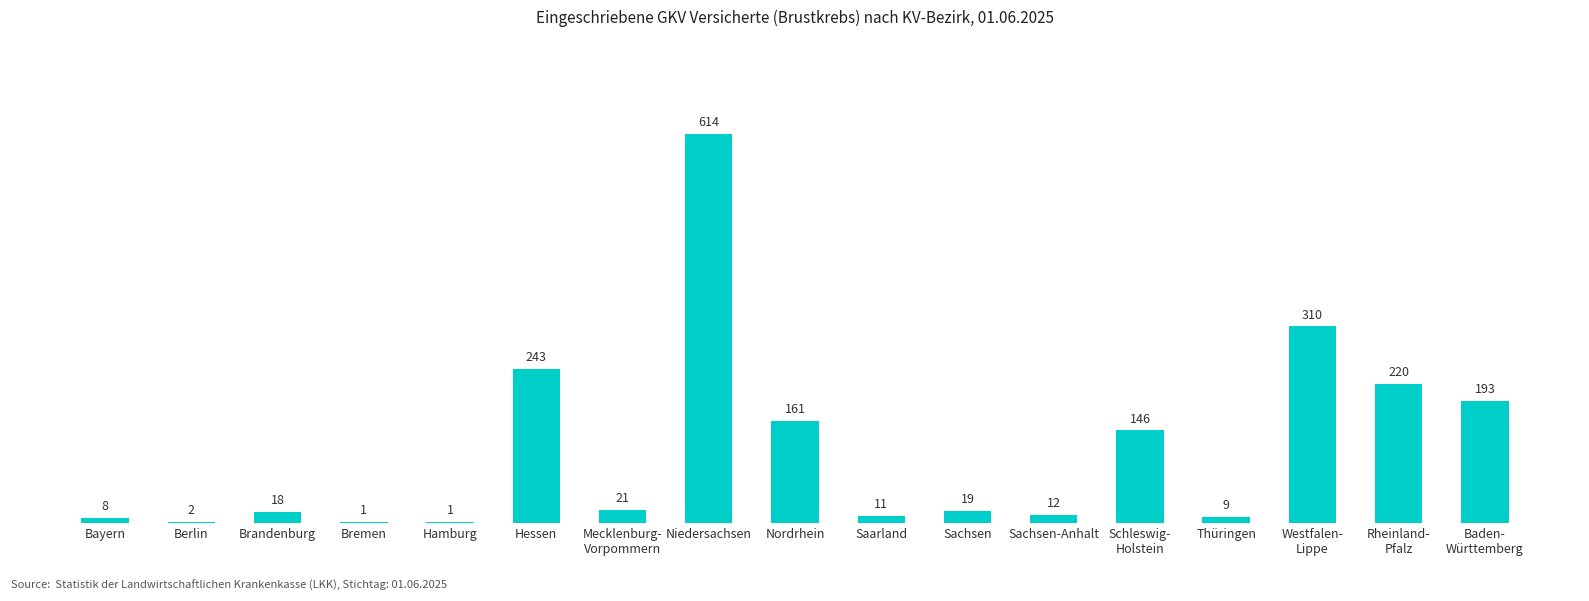

At which label does the data first exceed 19?

Hessen